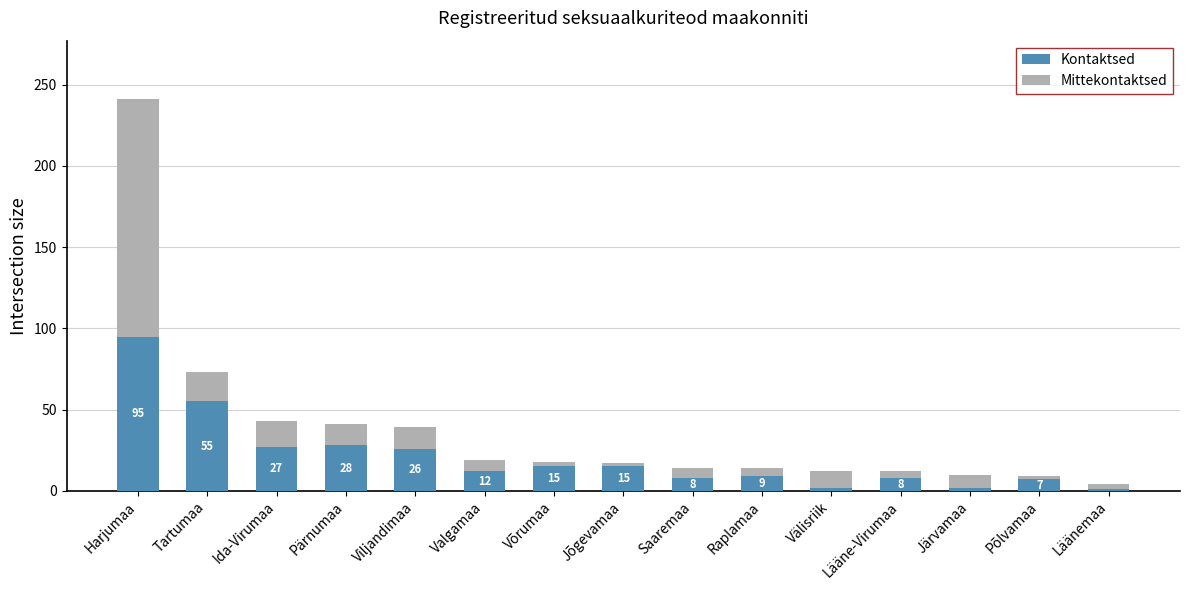

At which category is the sum across all series the highest?

Harjumaa